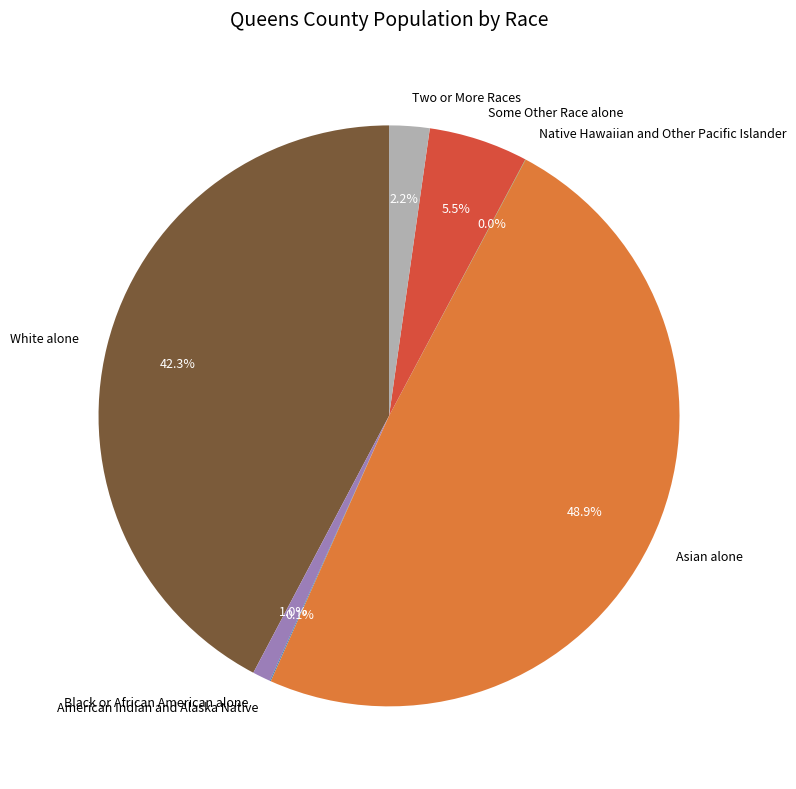

Combined, do Two or More Races and Asian alone account for over 50%?

Yes